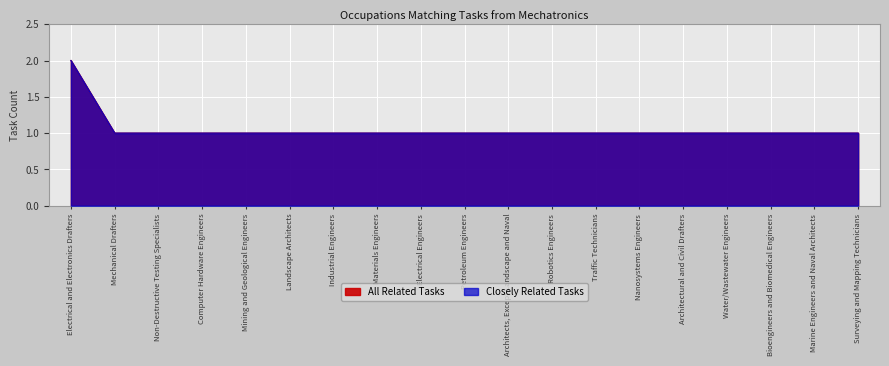

Reading left to right, transcribe all the data shown in this chart.

All Related Tasks: Electrical and Electronics Drafters=2	Mechanical Drafters=1	Non-Destructive Testing Specialists=1	Computer Hardware Engineers=1	Mining and Geological Engineers=1	Landscape Architects=1	Industrial Engineers=1	Materials Engineers=1	Electrical Engineers=1	Petroleum Engineers=1	Architects, Except Landscape and Naval=1	Robotics Engineers=1	Traffic Technicians=1	Nanosystems Engineers=1	Architectural and Civil Drafters=1	Water/Wastewater Engineers=1	Bioengineers and Biomedical Engineers=1	Marine Engineers and Naval Architects=1	Surveying and Mapping Technicians=1
Closely Related Tasks: Electrical and Electronics Drafters=2	Mechanical Drafters=1	Non-Destructive Testing Specialists=1	Computer Hardware Engineers=1	Mining and Geological Engineers=1	Landscape Architects=1	Industrial Engineers=1	Materials Engineers=1	Electrical Engineers=1	Petroleum Engineers=1	Architects, Except Landscape and Naval=1	Robotics Engineers=1	Traffic Technicians=1	Nanosystems Engineers=1	Architectural and Civil Drafters=1	Water/Wastewater Engineers=1	Bioengineers and Biomedical Engineers=1	Marine Engineers and Naval Architects=1	Surveying and Mapping Technicians=1